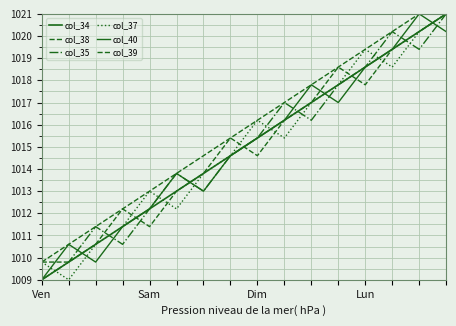

True or false: col_34 has more than 1 points higher than both neighbors.

False